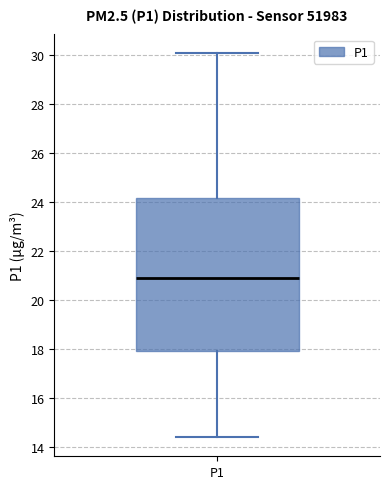

Read this box plot against the y-axis: the position of the median line, the range covered by the box, and the ends of both whiskers. The values are not printed on the chart, so give them approximately, as read against the axis.

median 20.8, box 18.0 to 24.2, whiskers 14.4 to 30.0